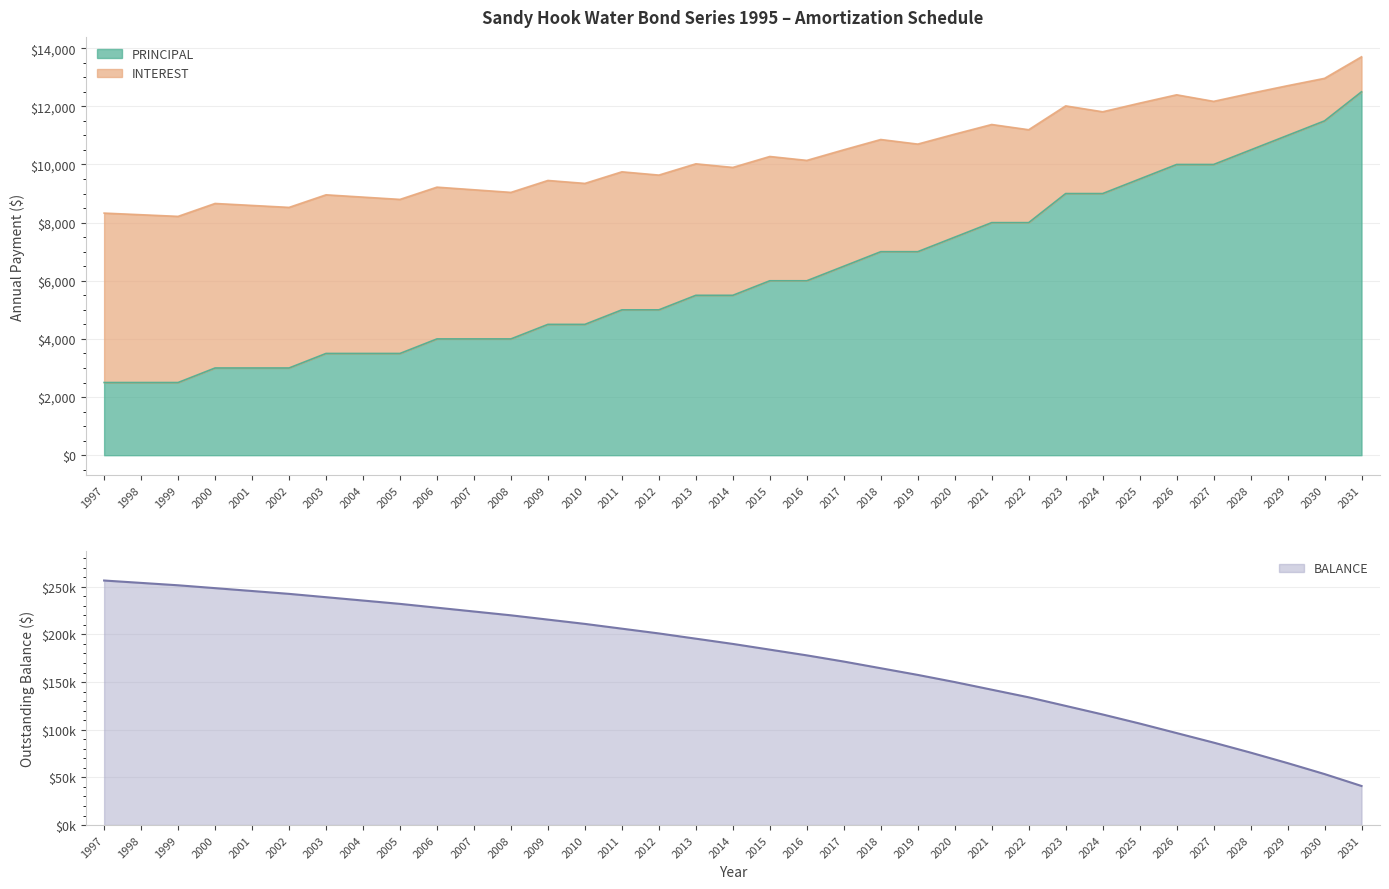

True or false: BALANCE and PRINCIPAL intersect in this chart.

False